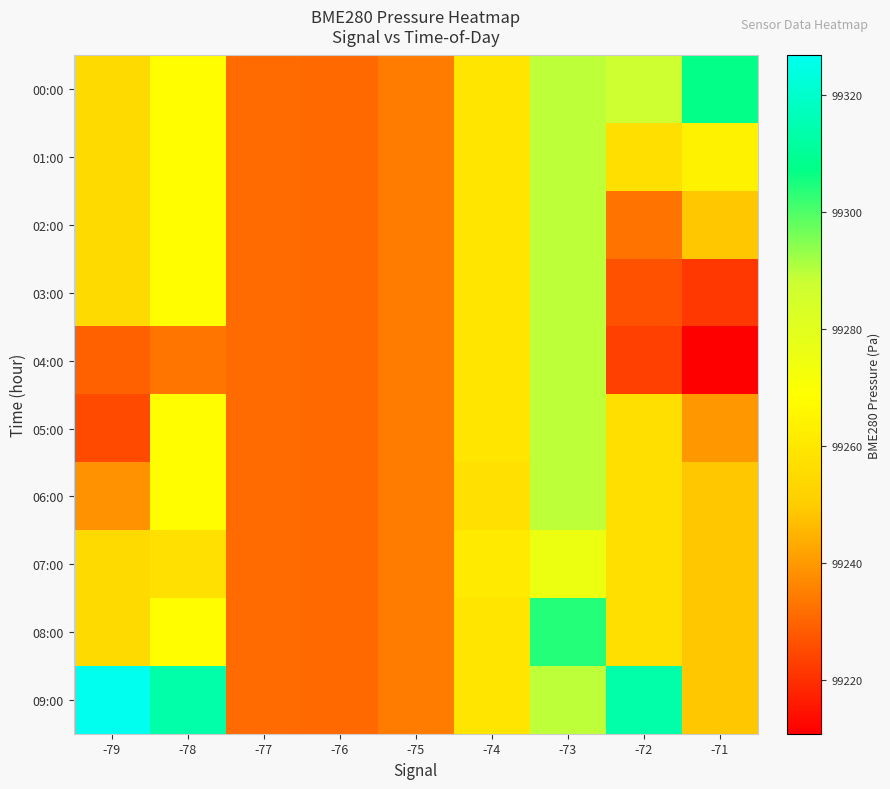

What is the difference between the highest and lowest values at -79?

101.6